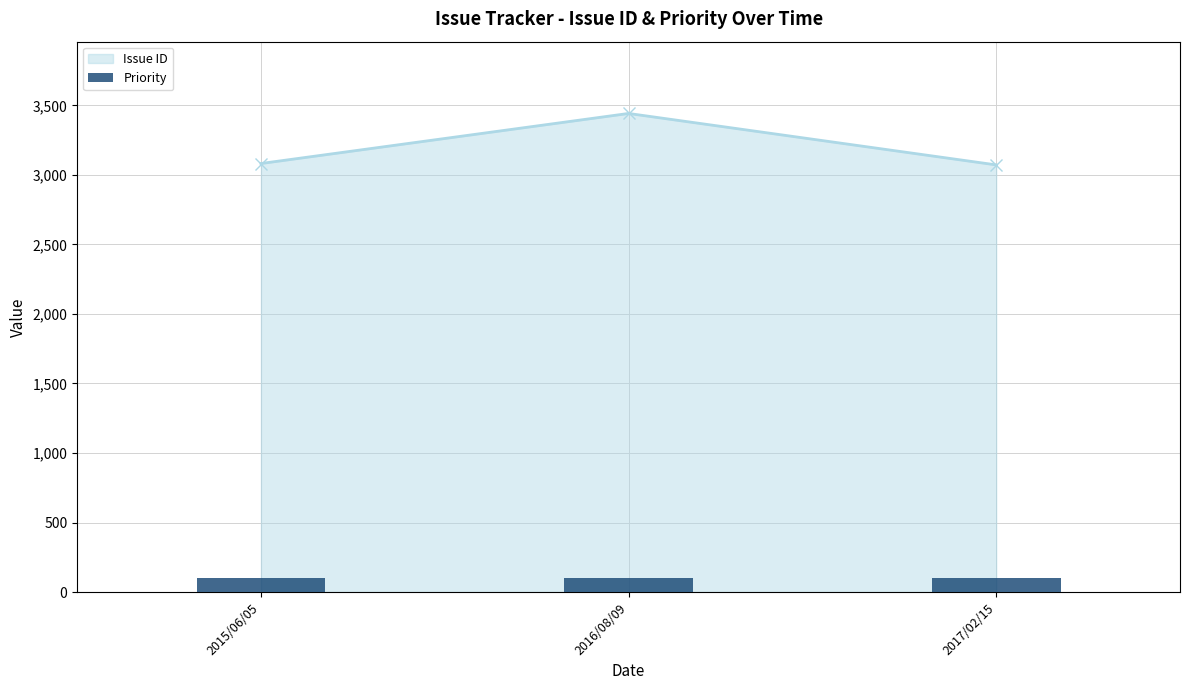

What is the difference between the maximum and minimum values?

370